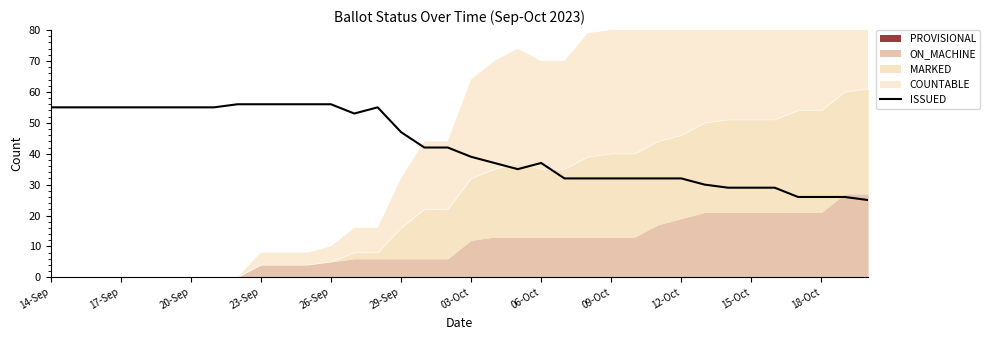

The ISSUED series shows 48 at 06-Oct. True or false?

False